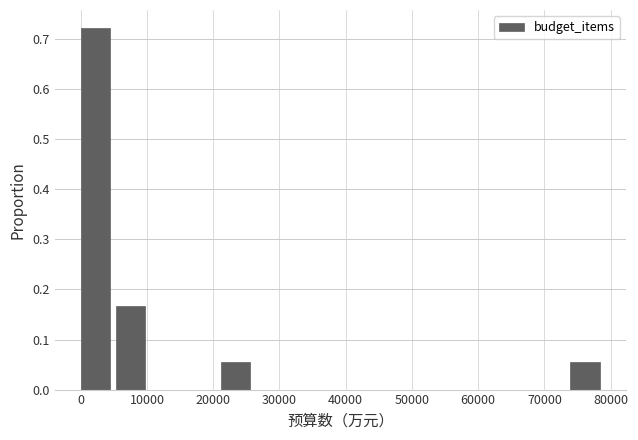

Reading left to right, list every bar in this chart as the range it spans on the x-axis followed by its height. Neither the bar edges nor the heights are printed on the chart, so give them approximately, as read against the axes.

0 to 5000: 0.72
5000 to 11000: 0.17
11000 to 16000: 0
16000 to 21000: 0
21000 to 26000: 0.06
26000 to 32000: 0
32000 to 37000: 0
37000 to 42000: 0
42000 to 48000: 0
48000 to 53000: 0
53000 to 58000: 0
58000 to 63000: 0
63000 to 69000: 0
69000 to 74000: 0
74000 to 79000: 0.06